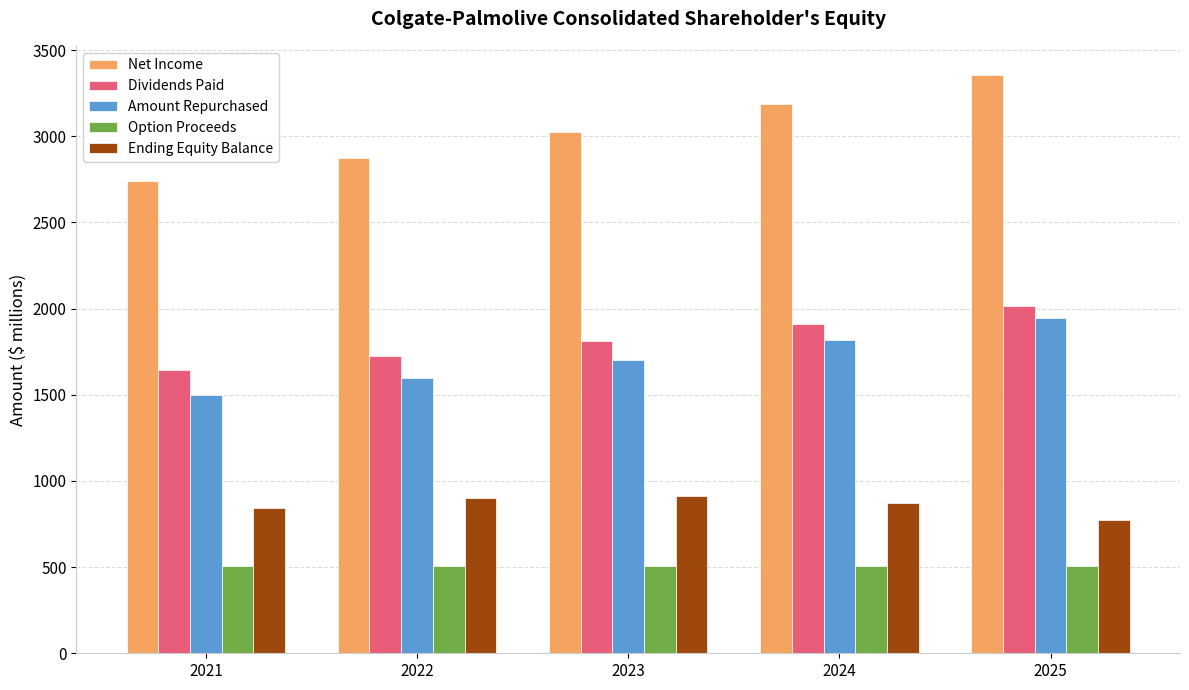

How many bars are there in each group?

5